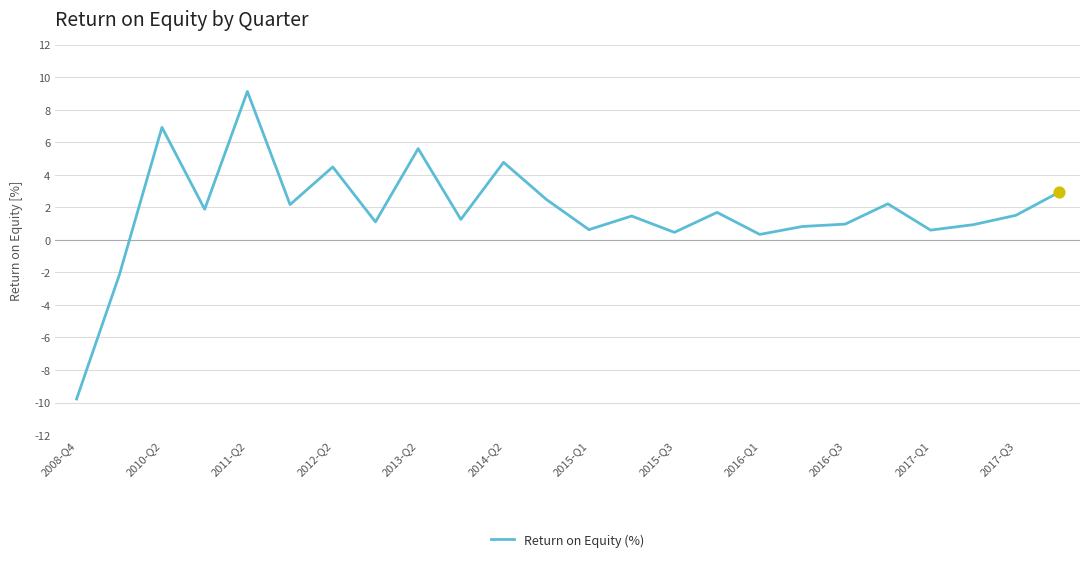

What is the minimum value shown in the chart?

-9.8